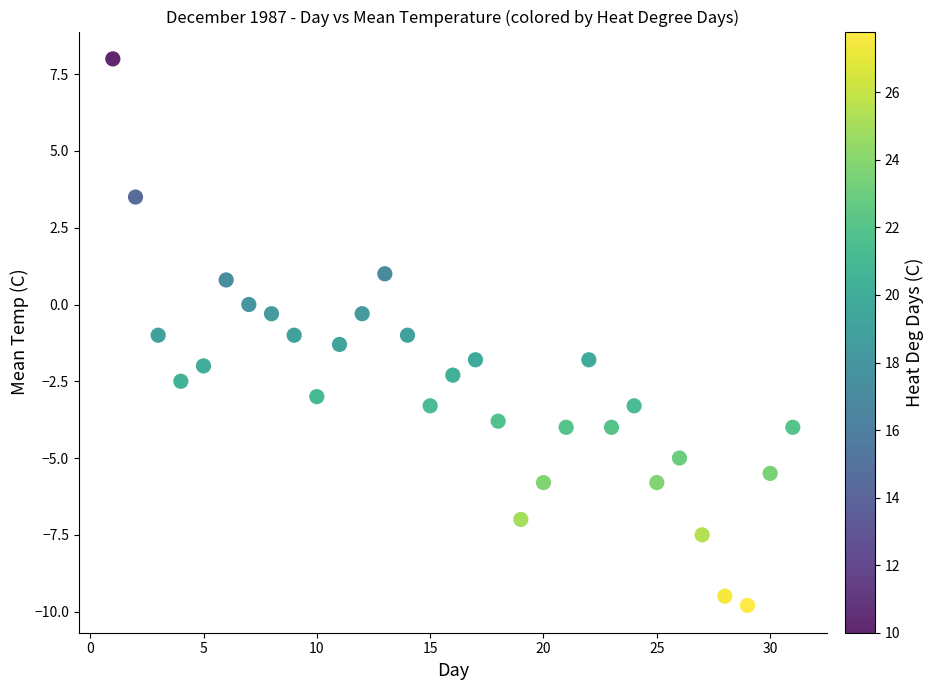

What is the range of X values (max minus min)?

30.0